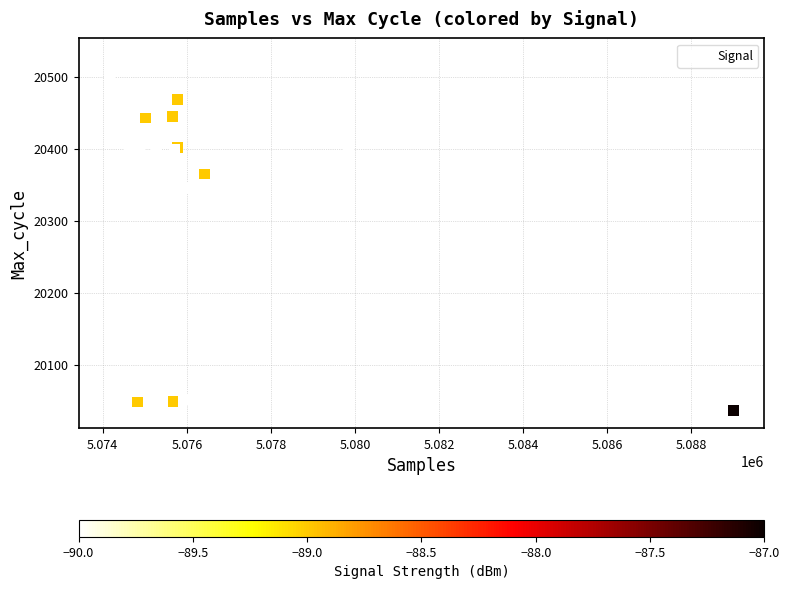

What Y value in the scatter plot is closest to 20282?

20346